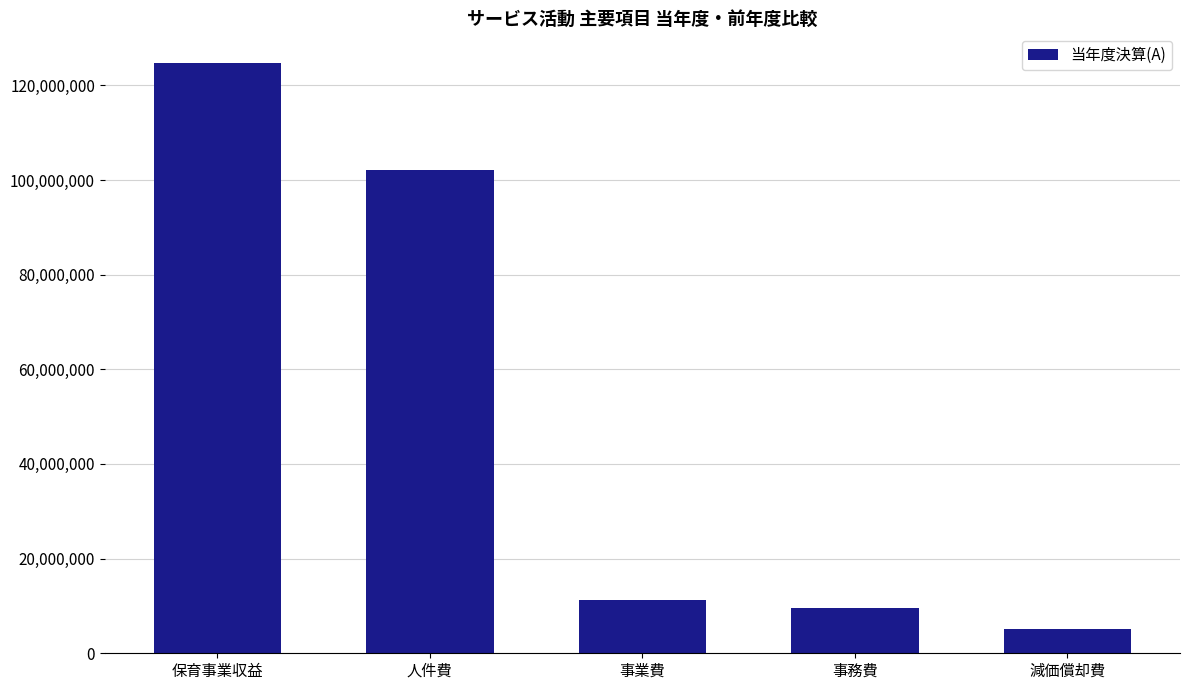

Rank the categories by value from highest to lowest.

保育事業収益, 人件費, 事業費, 事務費, 減価償却費